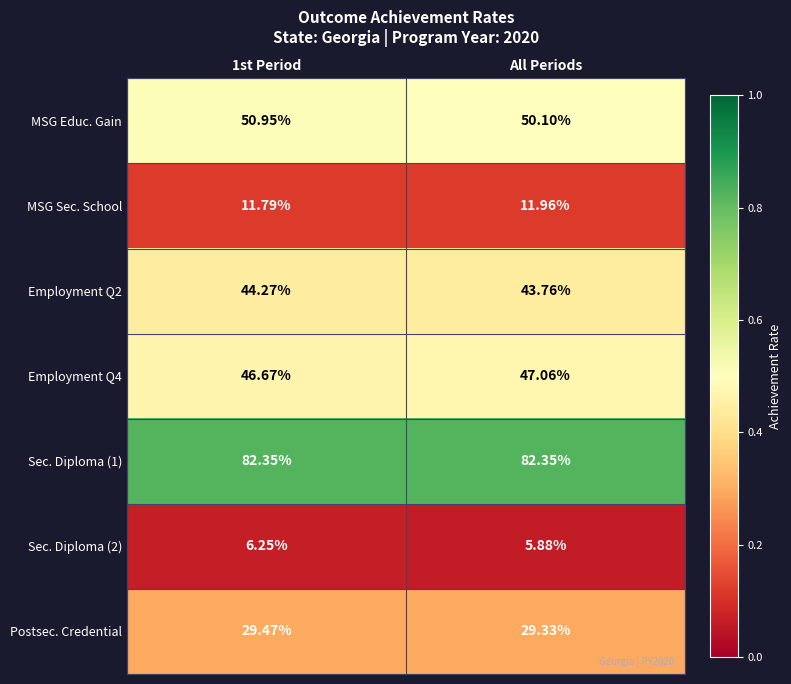

Which series changed the most between 1st Period and All Periods?

MSG Educ. Gain